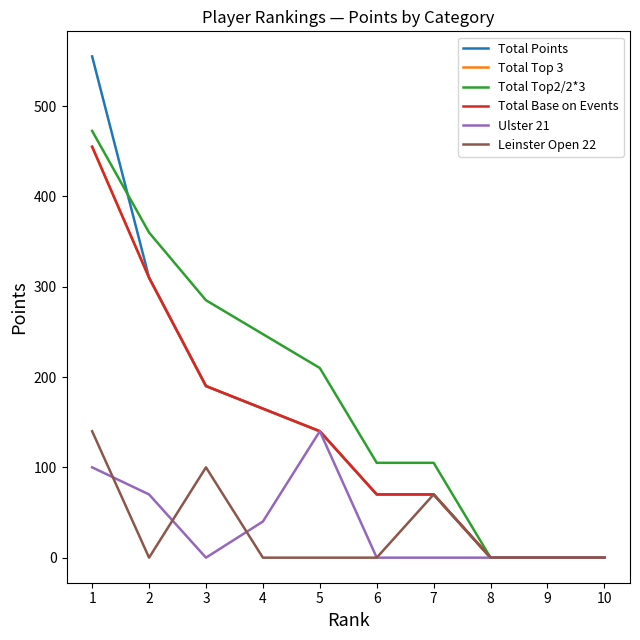

Reading left to right, list all the values displayed in this chart.

Total Points: 555.0	310.0	190.0	165.0	140.0	70.0	70.0	0.0	0.0	0.0
Total Top 3: 455.0	310.0	190.0	165.0	140.0	70.0	70.0	0.0	0.0	0.0
Total Top2/2*3: 472.5	360.0	285.0	247.5	210.0	105.0	105.0	0.0	0.0	0.0
Total Base on Events: 455.0	310.0	190.0	165.0	140.0	70.0	70.0	0.0	0.0	0.0
Ulster 21: 100.0	70.0	0.0	40.0	140.0	0.0	0.0	0.0	0.0	0.0
Leinster Open 22: 140.0	0.0	100.0	0.0	0.0	0.0	70.0	0.0	0.0	0.0